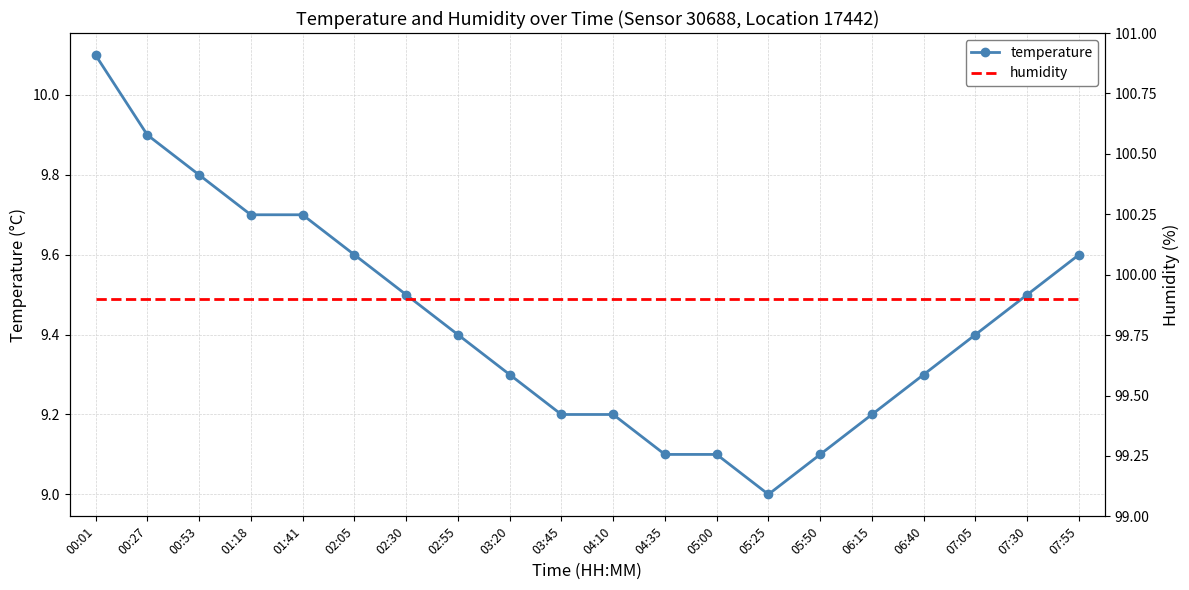

Which has a higher value, 05:25 or 04:35?

04:35